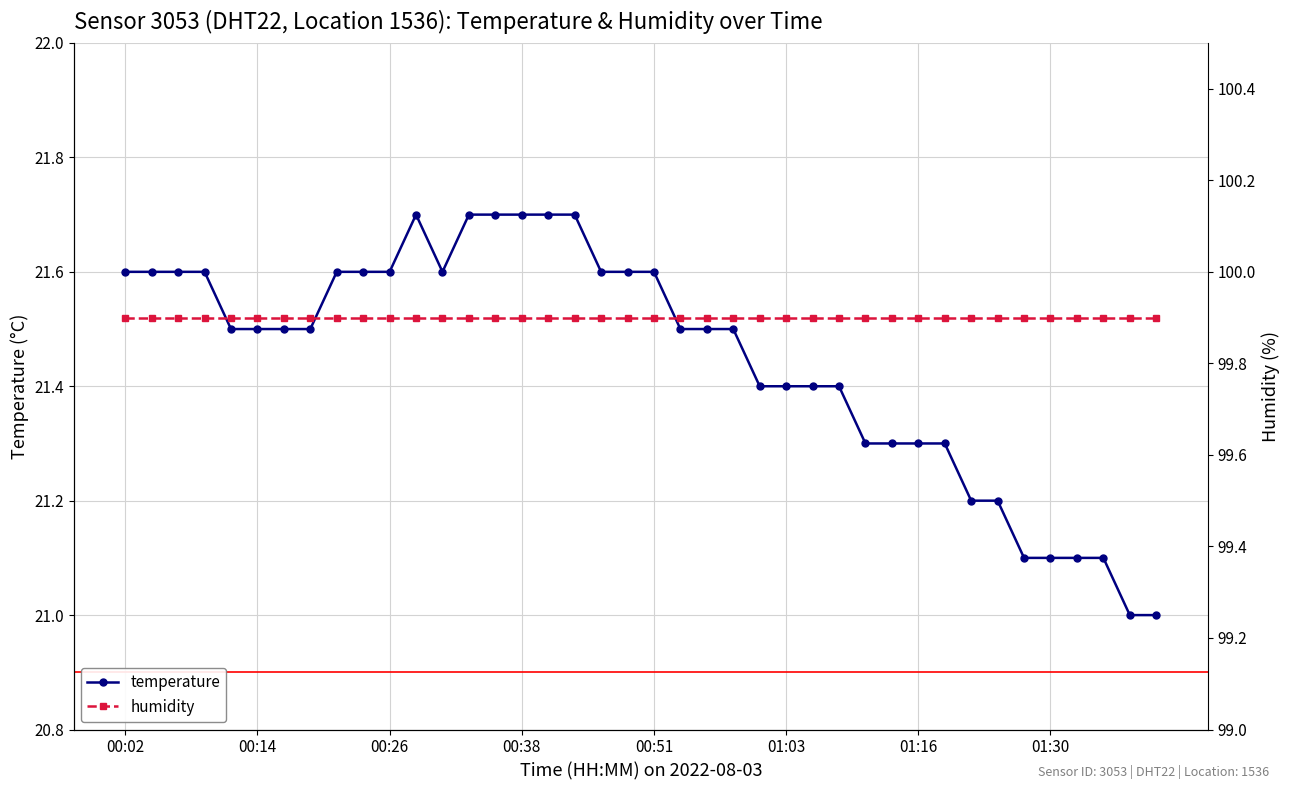

What is the difference between the highest and lowest values at 00:14?

78.3